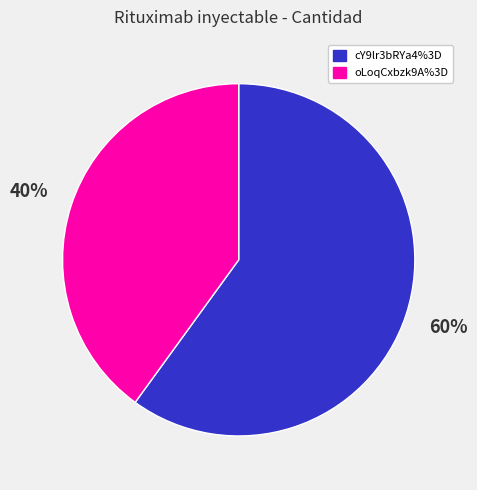

What is the largest slice in the pie chart?

cY9lr3bRYa4%3D